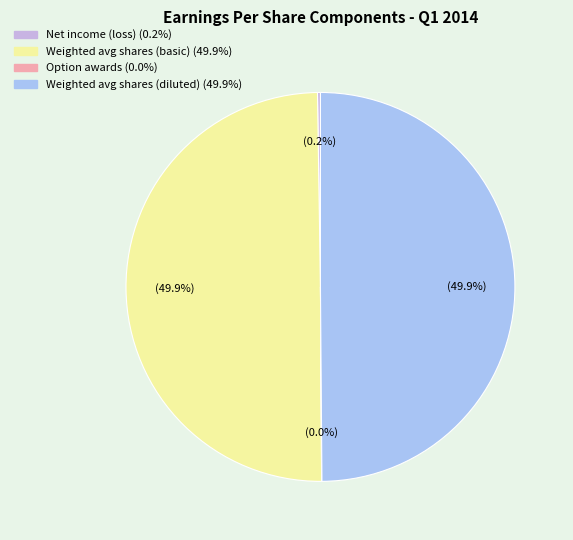

Is the sum of Weighted avg shares (basic) and Option awards greater than half?

No